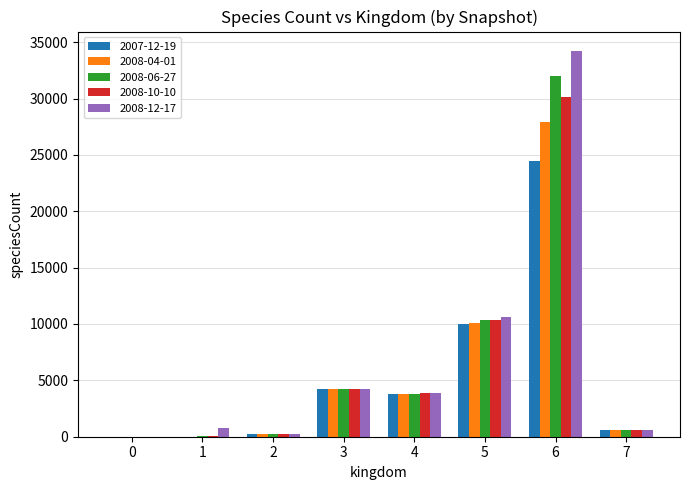

The 2008-04-01 series shows 1 at 0. True or false?

True